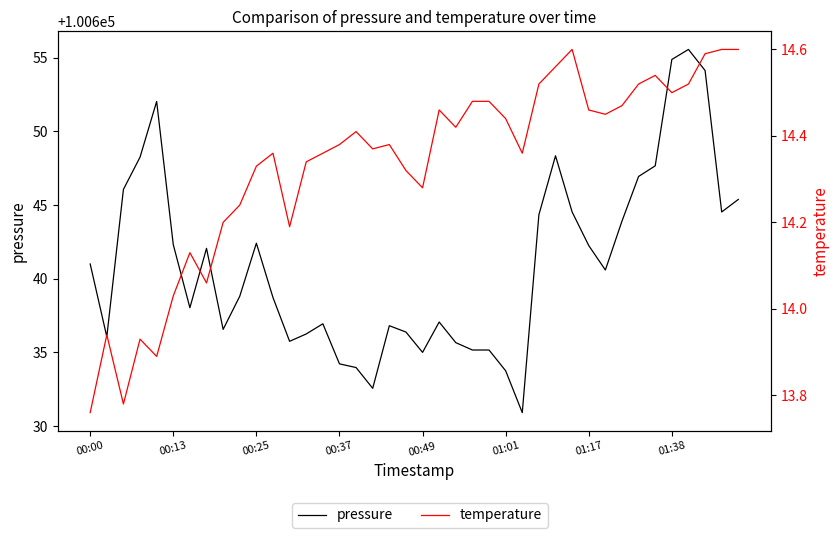

True or false: temperature and pressure cross at least once.

False